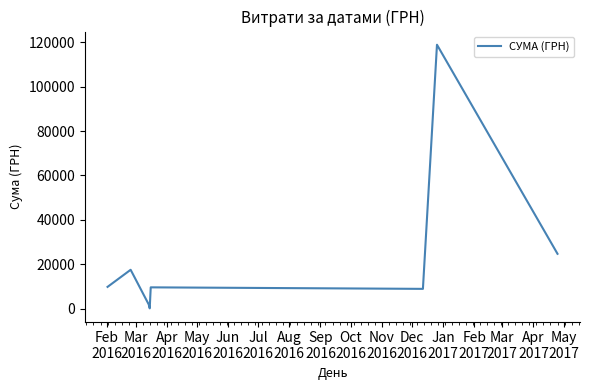

How many categories are shown in the chart?

8